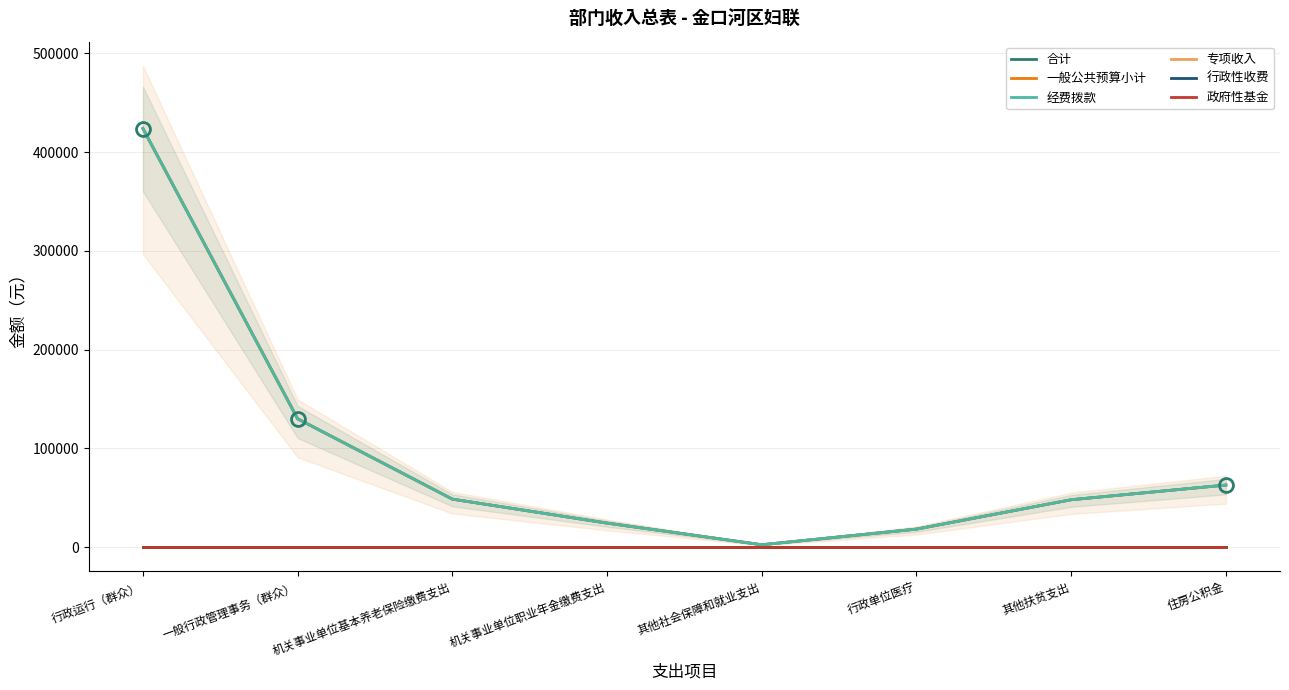

Between 其他社会保障和就业支出 and 行政运行（群众）, which is larger?

行政运行（群众）